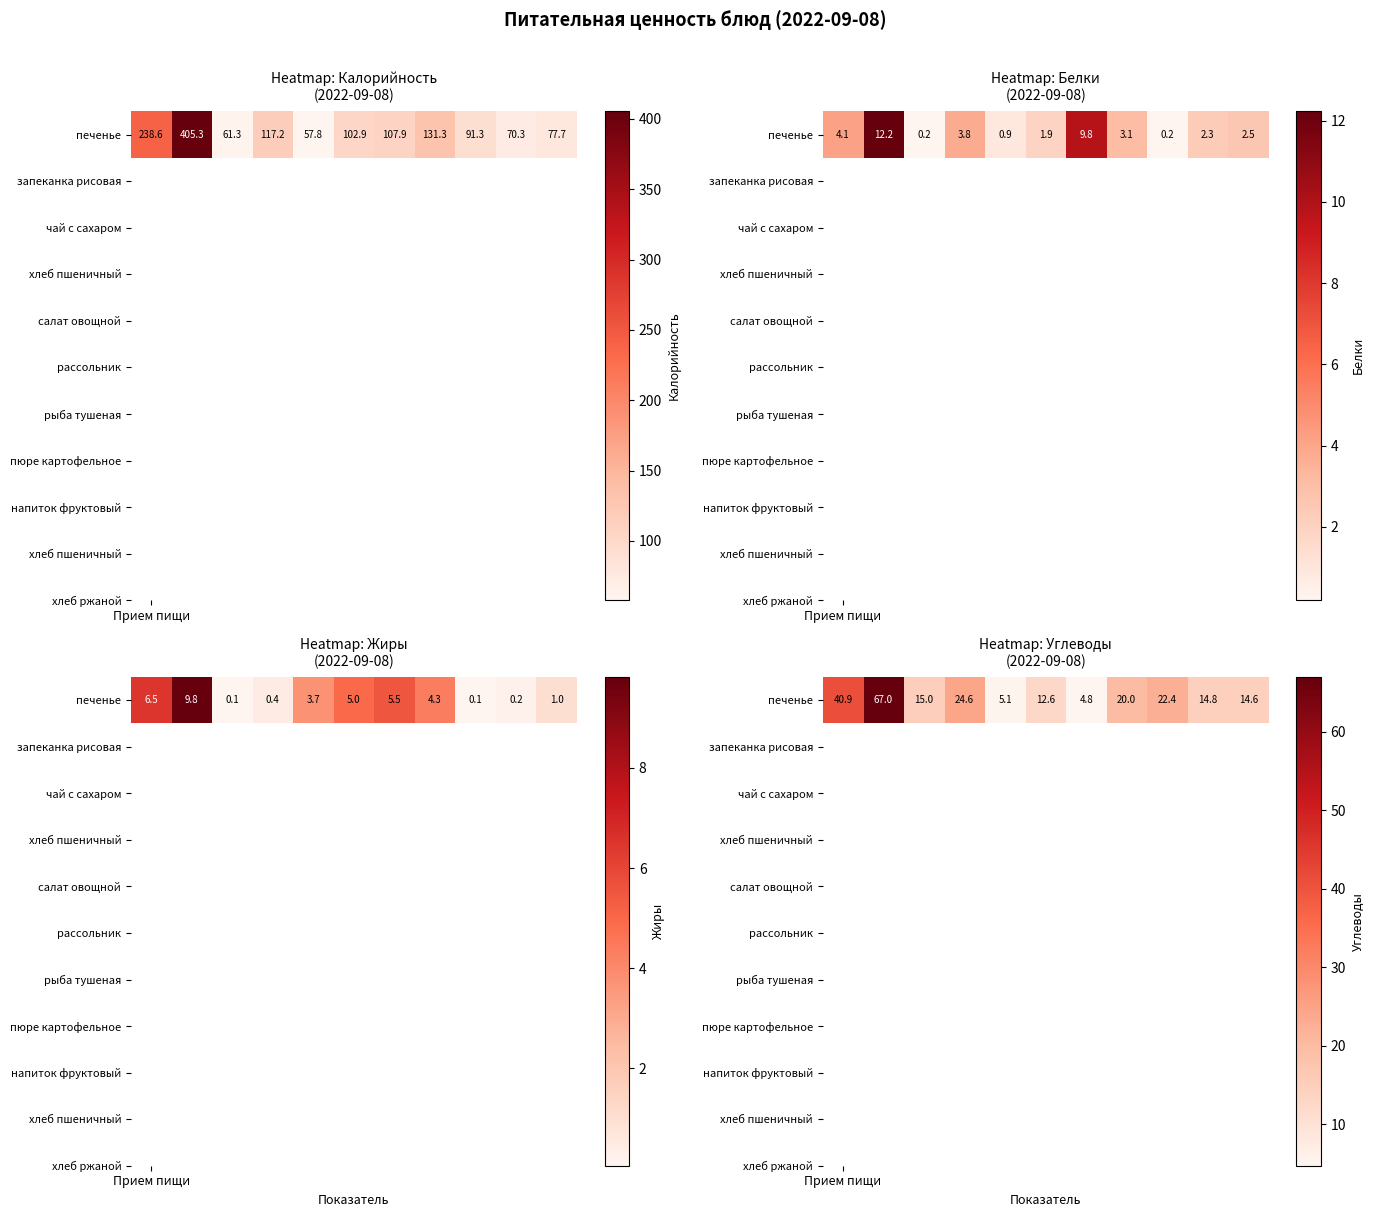

Which category has the highest value across all series?

1